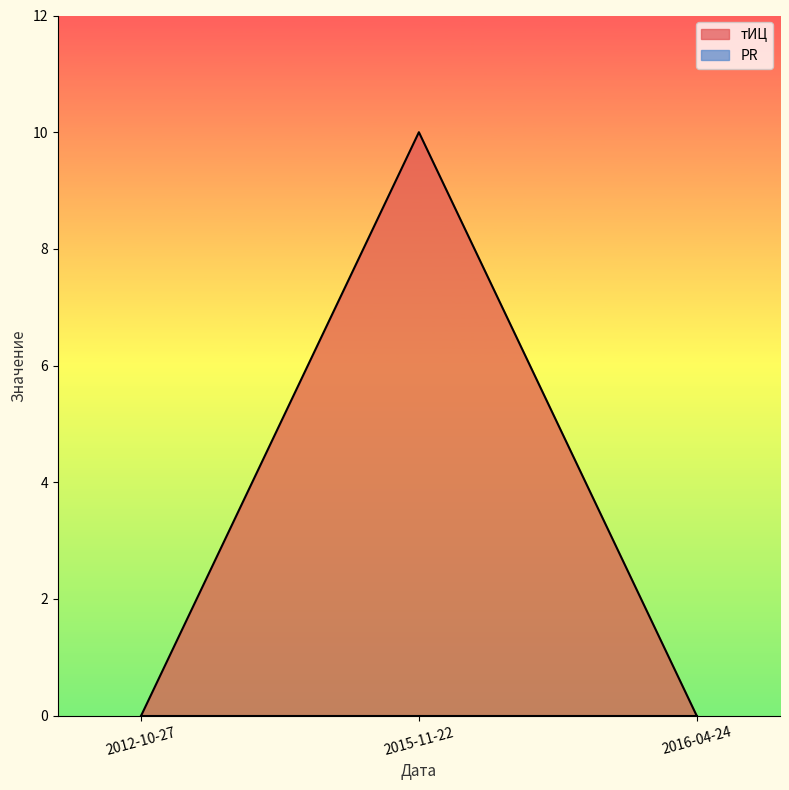

How many categories are shown in the chart?

3